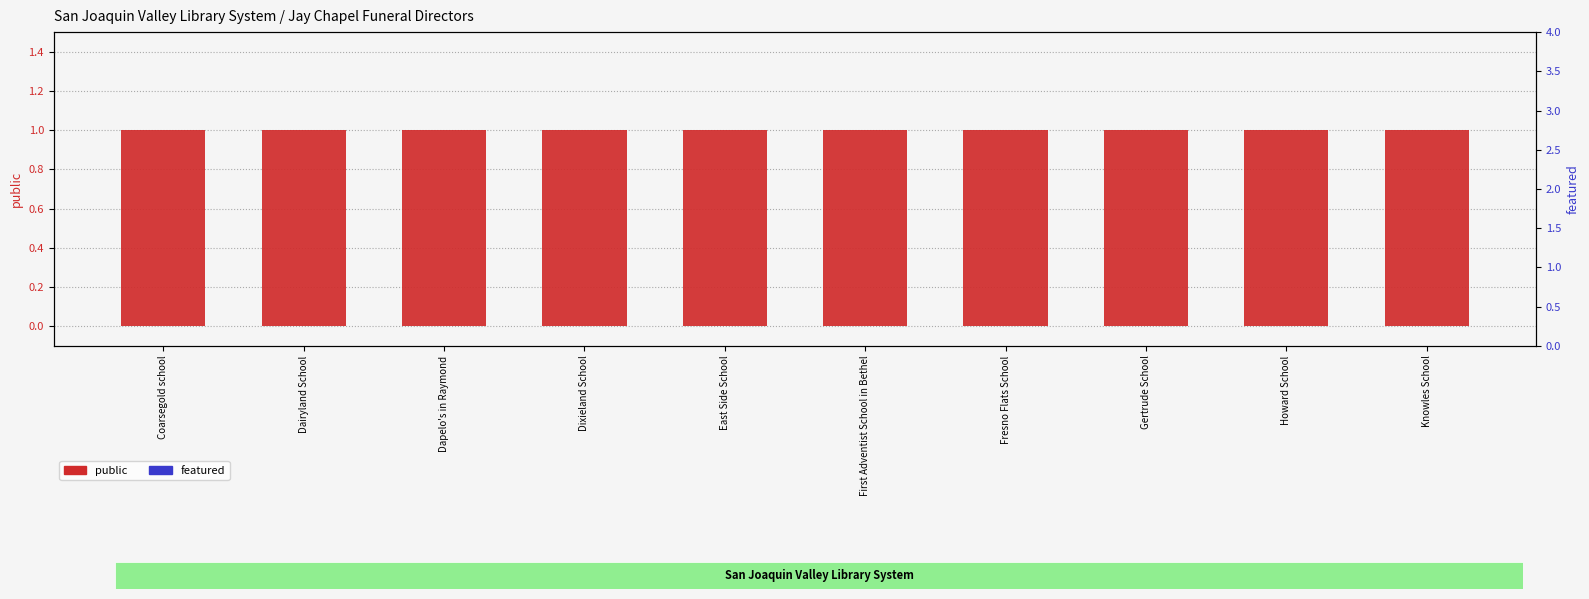

What is the sum of the public values at Gertrude School and Knowles School?

2